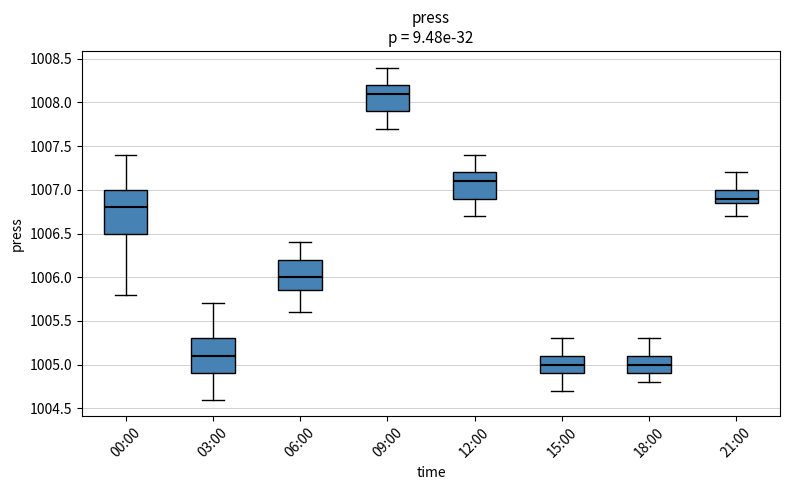

Reading left to right, transcribe this box plot: for each box, give where its median line is, the range the box spans, and where its two whiskers end, as read against the y-axis. The values are not printed on the chart, so give them approximately, as read against the axis.

00:00: median 1006.80, box 1006.50 to 1007.00, whiskers 1005.80 to 1007.40
03:00: median 1005.10, box 1004.90 to 1005.30, whiskers 1004.60 to 1005.70
06:00: median 1006.00, box 1005.85 to 1006.20, whiskers 1005.60 to 1006.40
09:00: median 1008.10, box 1007.90 to 1008.20, whiskers 1007.70 to 1008.40
12:00: median 1007.10, box 1006.90 to 1007.20, whiskers 1006.70 to 1007.40
15:00: median 1005.00, box 1004.90 to 1005.10, whiskers 1004.70 to 1005.30
18:00: median 1005.00, box 1004.90 to 1005.10, whiskers 1004.80 to 1005.30
21:00: median 1006.90, box 1006.85 to 1007.00, whiskers 1006.70 to 1007.20